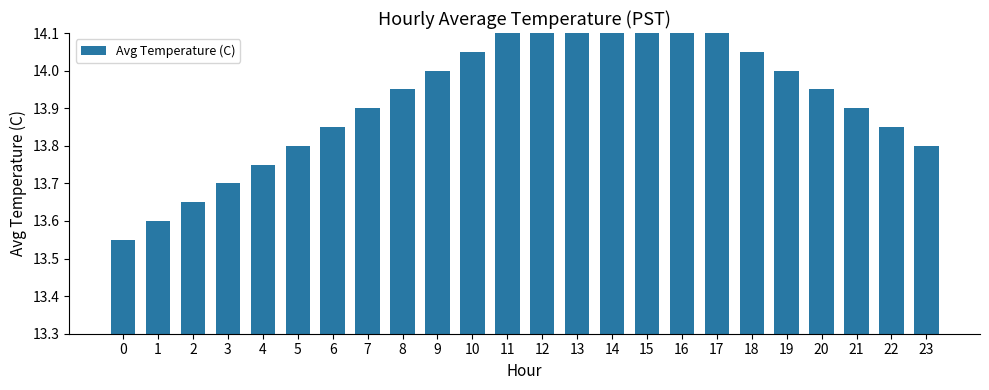

Which has a higher value, 1 or 12?

12